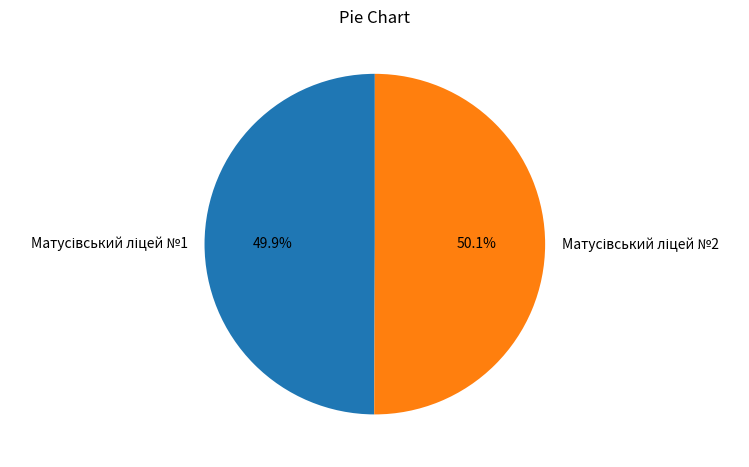

Is there a majority slice in this chart?

Yes